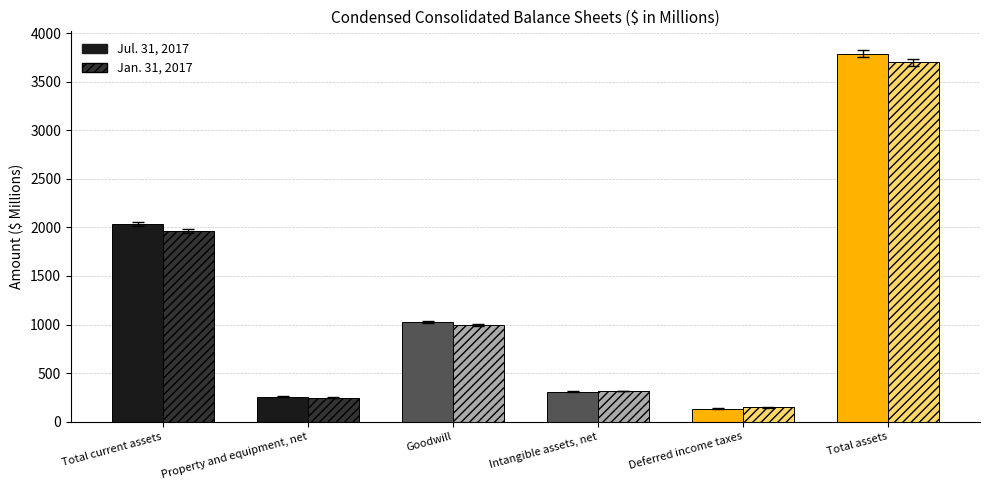

Where does the Jul. 31, 2017 series first go above 1022?

Total current assets